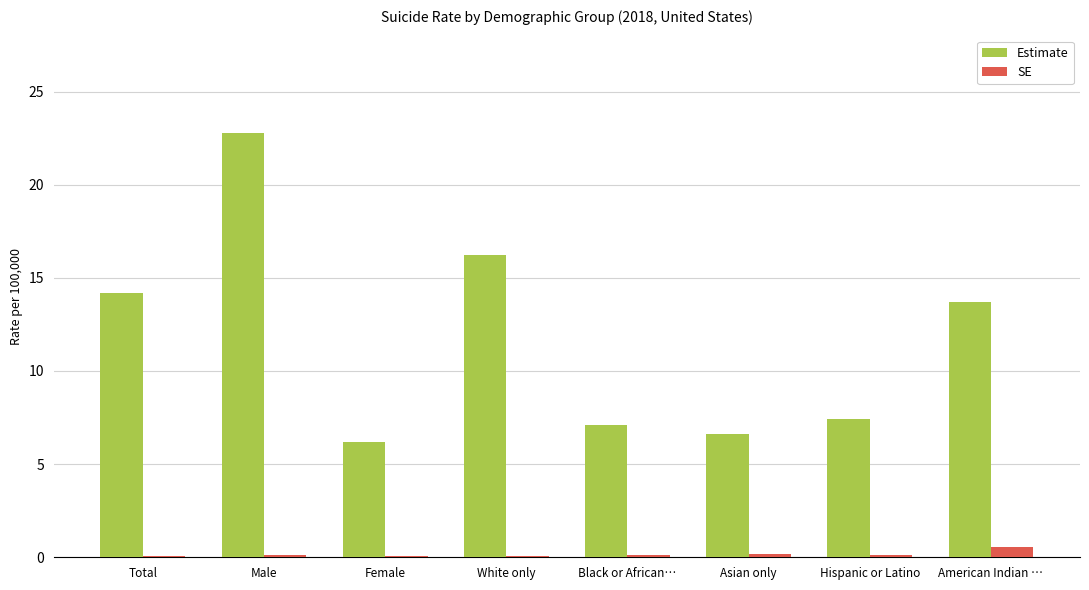

How many groups of bars are there?

8